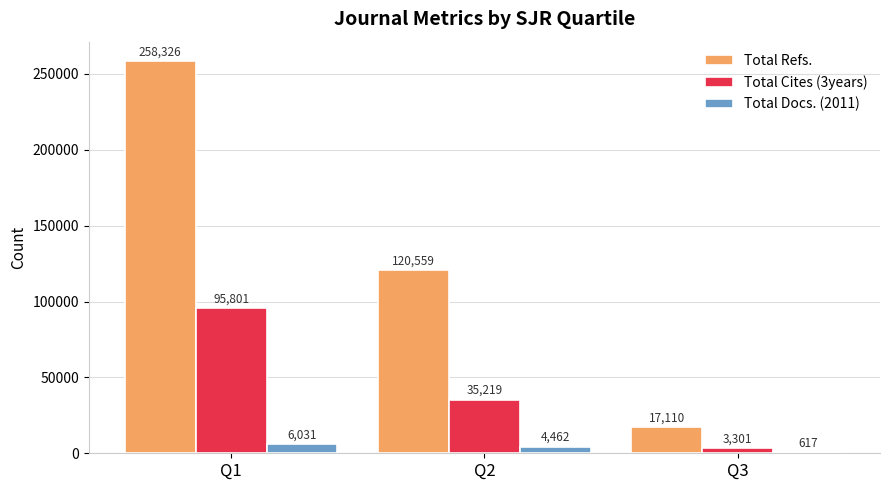

Which series has the largest range (max minus min)?

Total Refs.